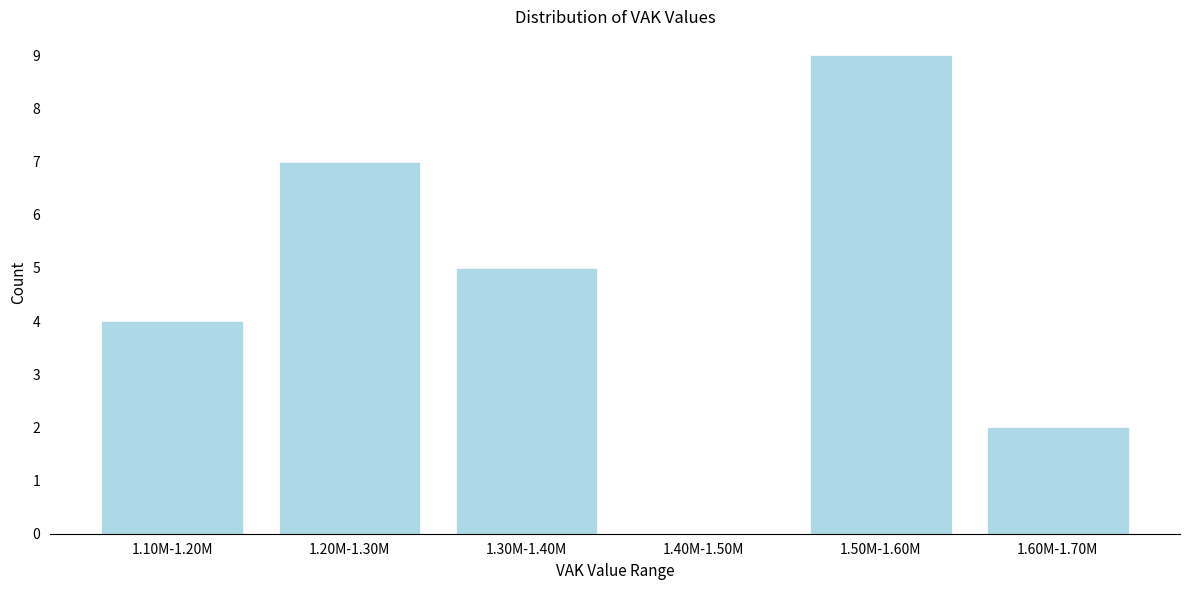

Reading right to left, transcribe all the data shown in this chart.

1.60M-1.70M=2	1.50M-1.60M=9	1.40M-1.50M=0	1.30M-1.40M=5	1.20M-1.30M=7	1.10M-1.20M=4